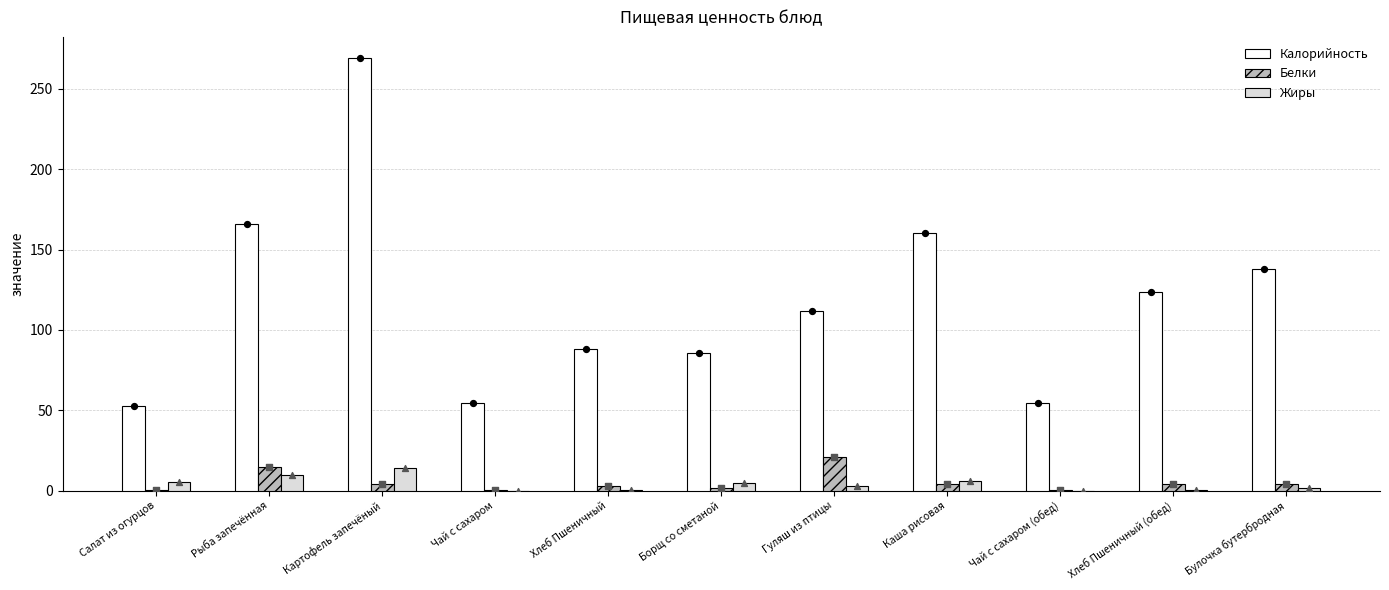

What are all the series names shown in the legend?

Калорийность, Белки, Жиры